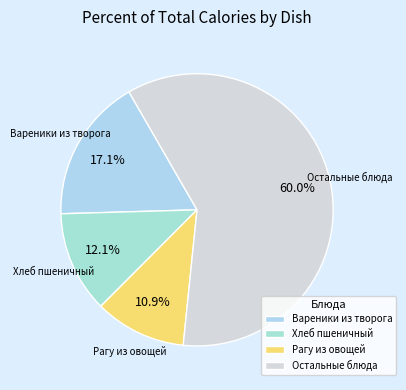

What is the majority slice?

Остальные блюда